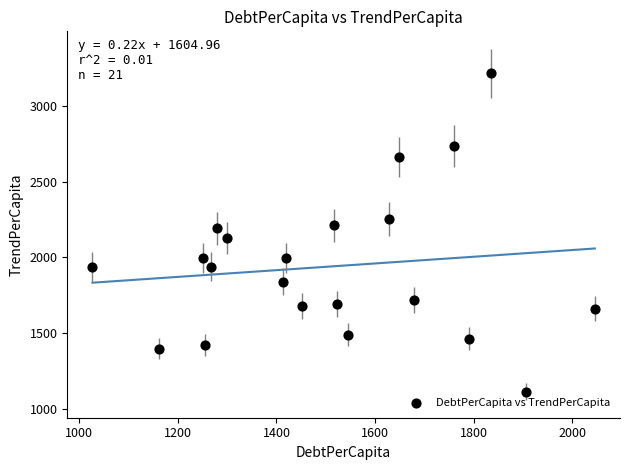

What is the range of Y values (max minus min)?

2105.7